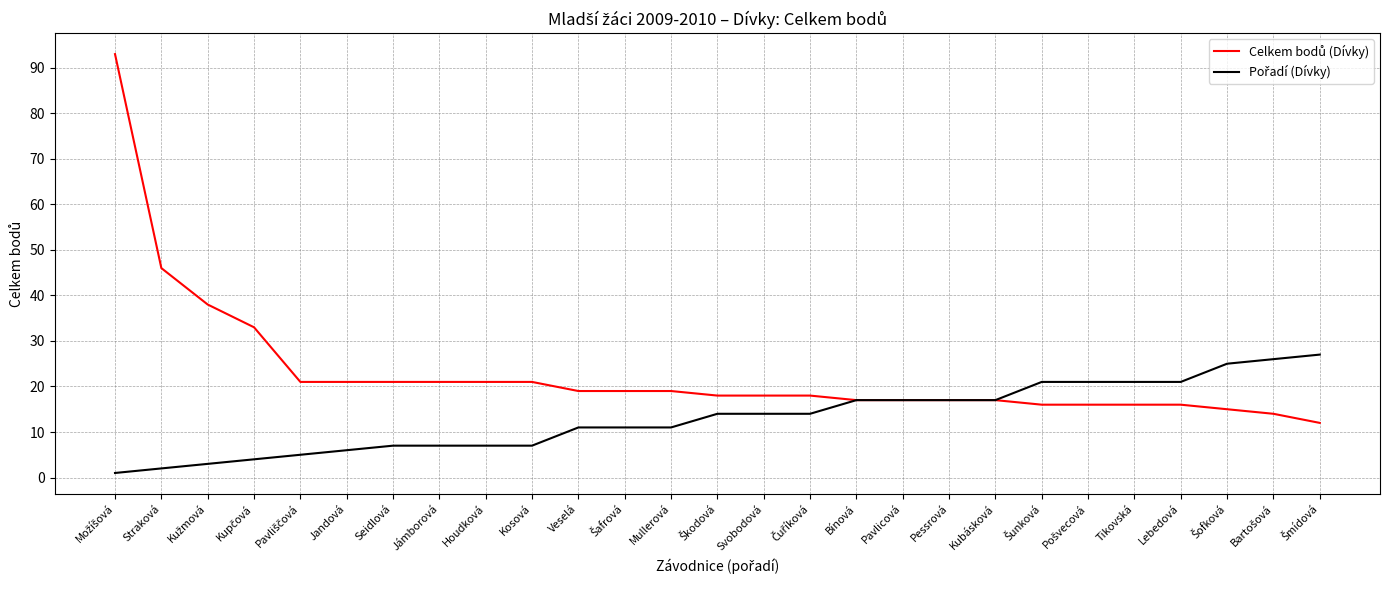

What is the total value across all series at Kubásková?

34